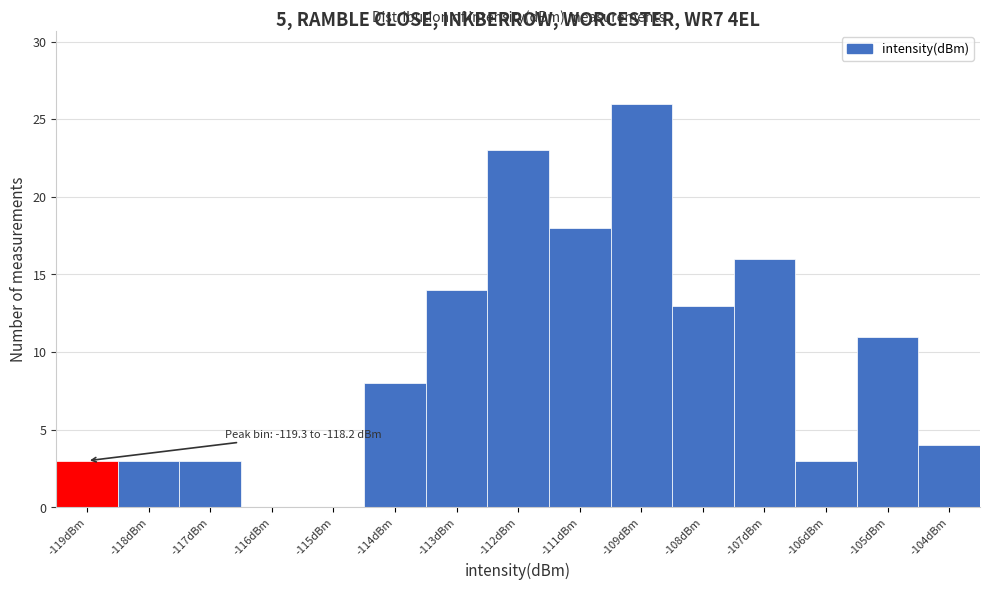

Reading left to right, extract all data points from this chart.

-119dBm=3	-118dBm=3	-117dBm=3	-116dBm=0	-115dBm=0	-114dBm=8	-113dBm=14	-112dBm=23	-111dBm=18	-109dBm=26	-108dBm=13	-107dBm=16	-106dBm=3	-105dBm=11	-104dBm=4